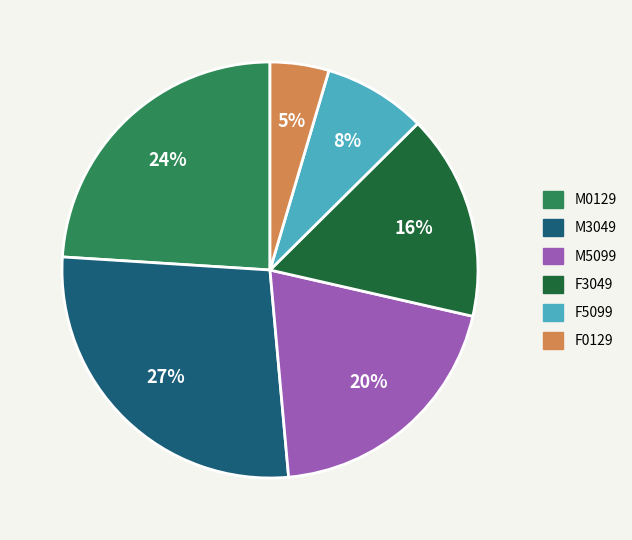

To the nearest percent, what is the average slice percentage?

17%